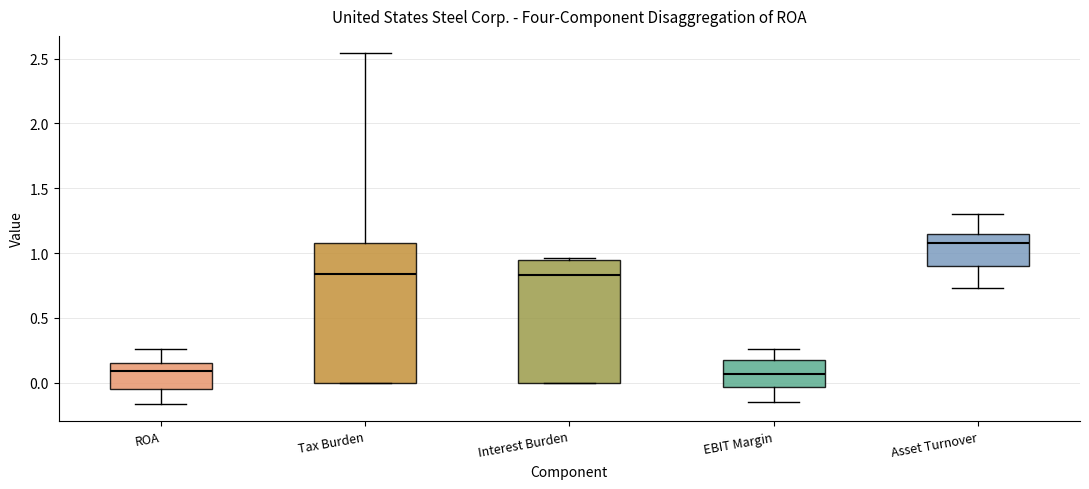

Which box is the tallest, from its lower edge to its upper edge?

Tax Burden